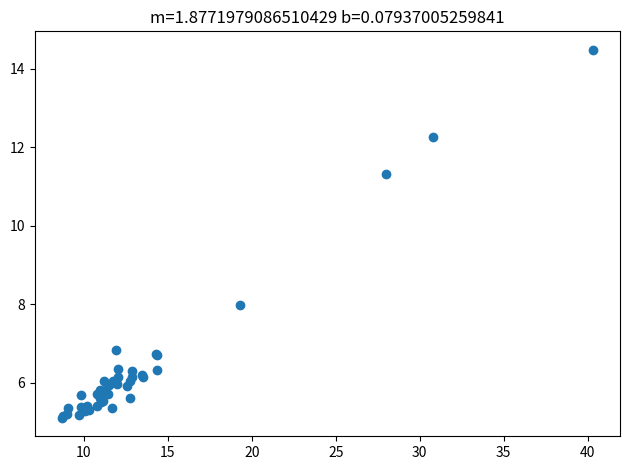

What Y value in the scatter plot is closest to 9?

8.0